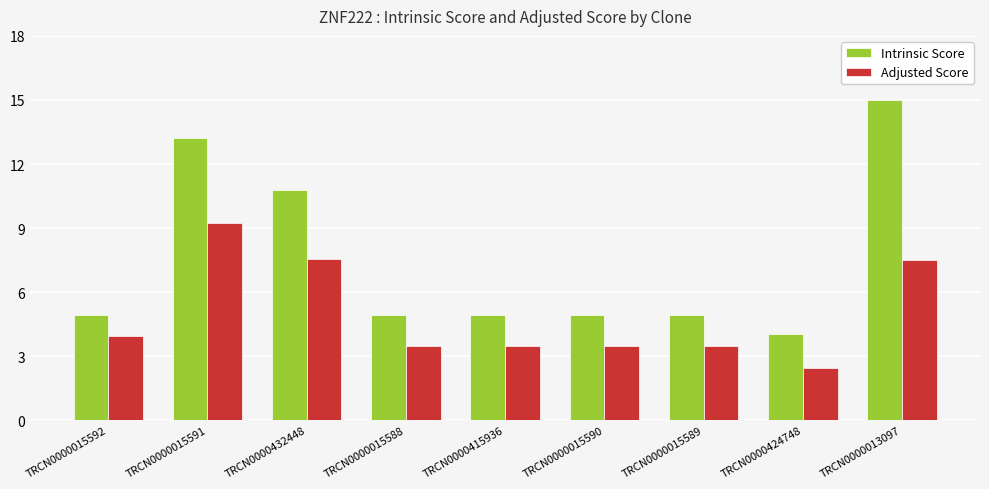

What is the label of the 7th bar from the left?

TRCN0000015589